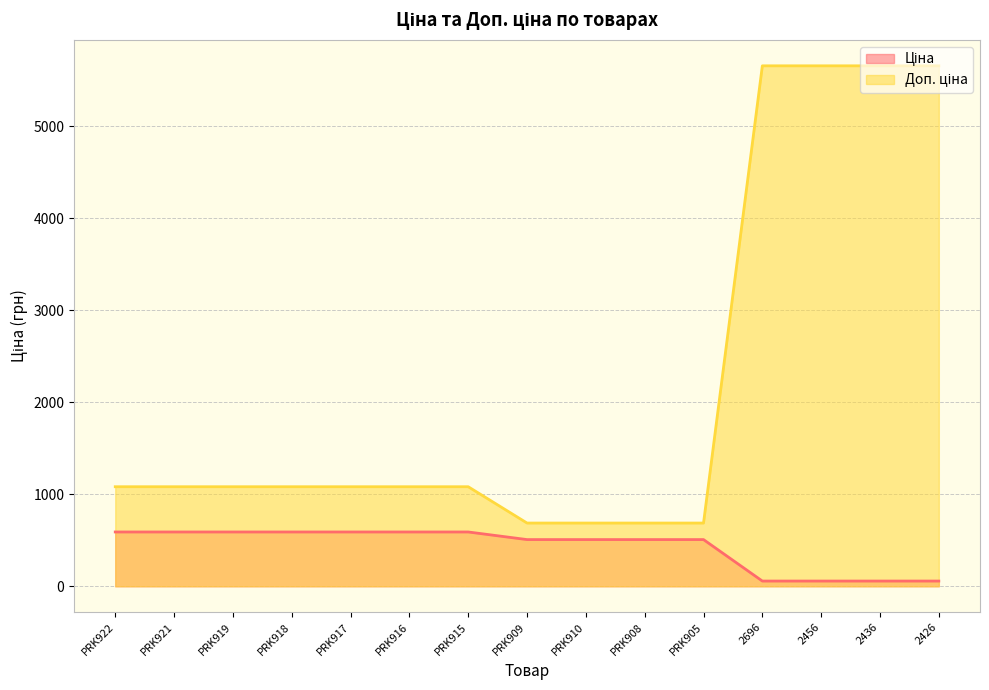

Where does the Ціна series first go above 507?

PRK922